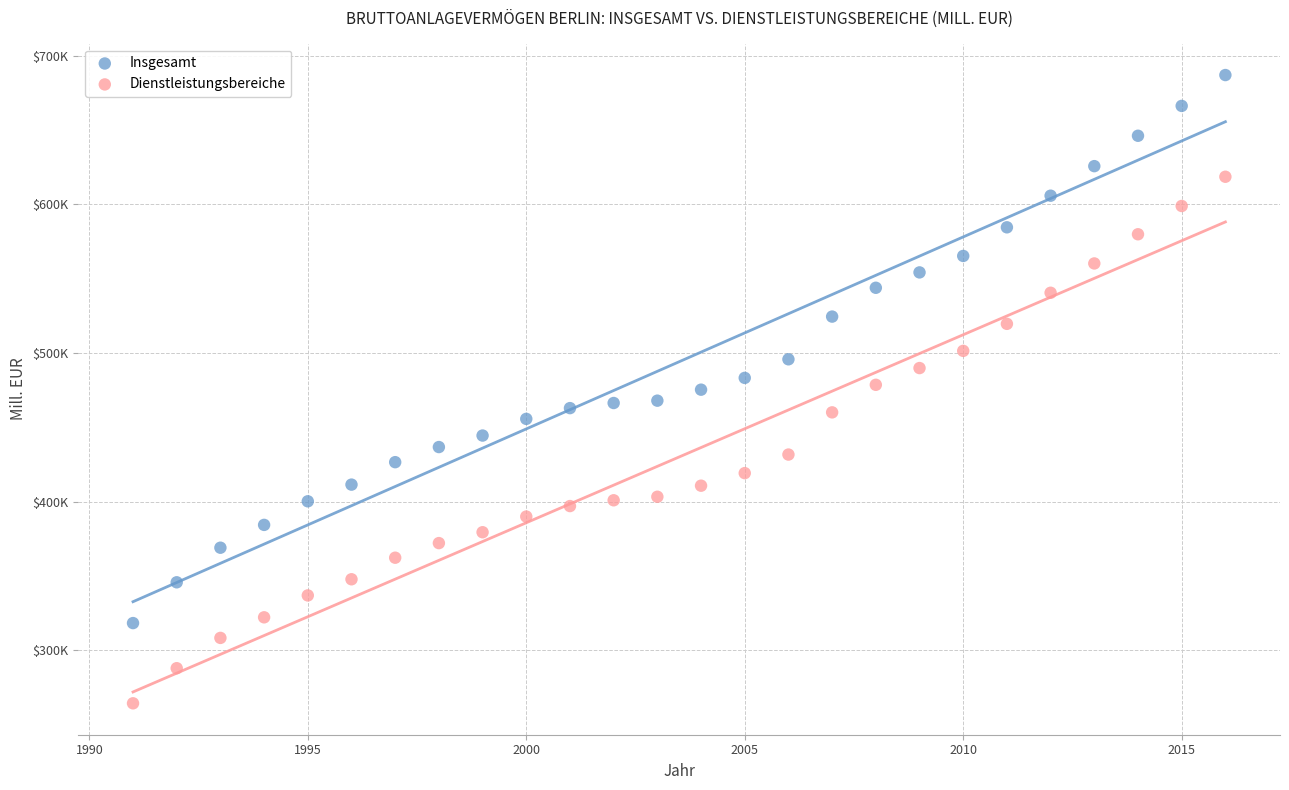

What are all the series names shown in the legend?

Insgesamt, Dienstleistungsbereiche